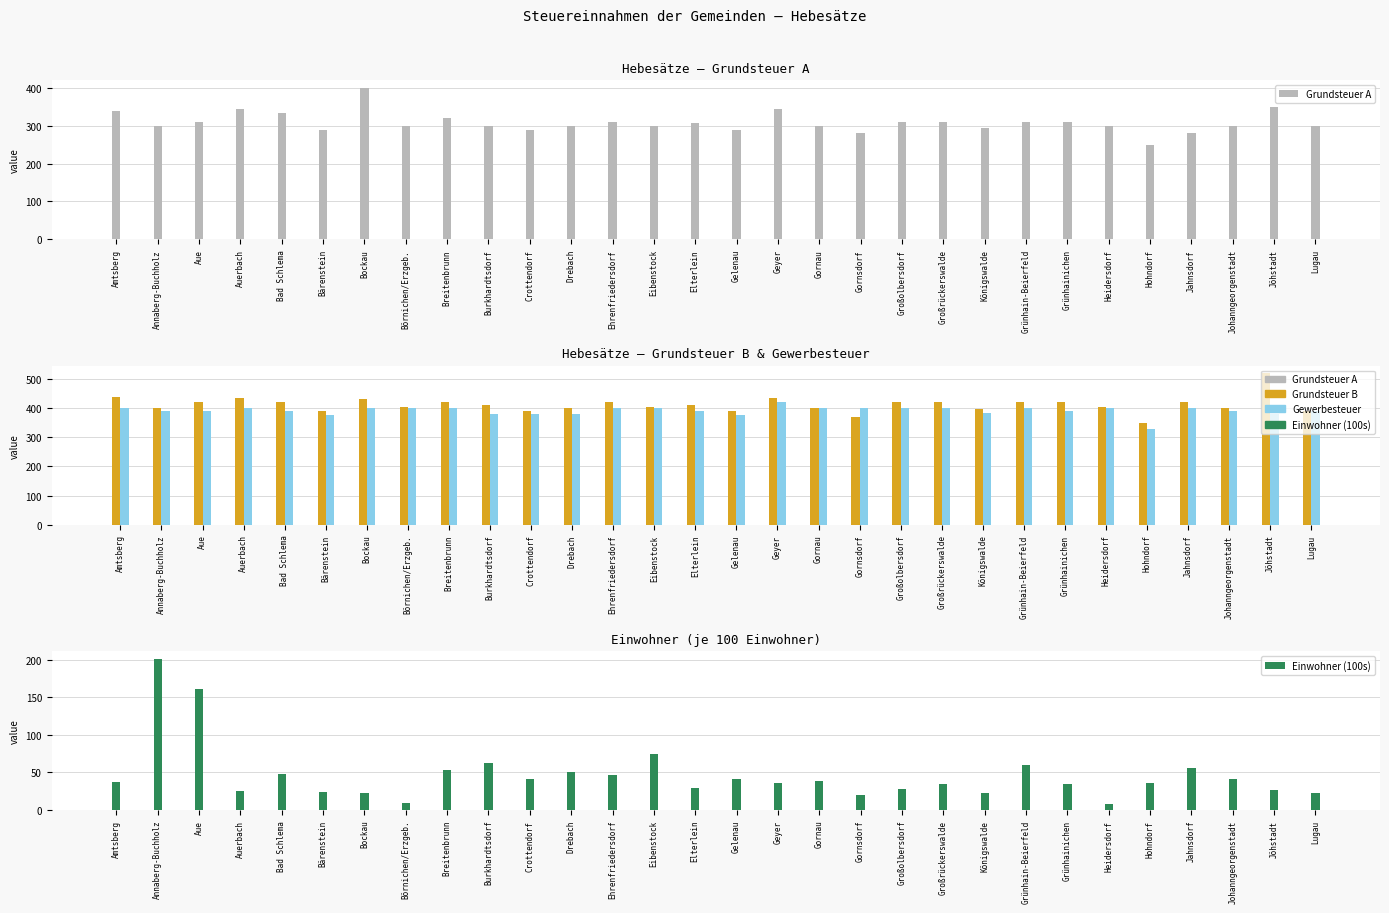

At which label does Gewerbesteuer reach its minimum?

Hohndorf